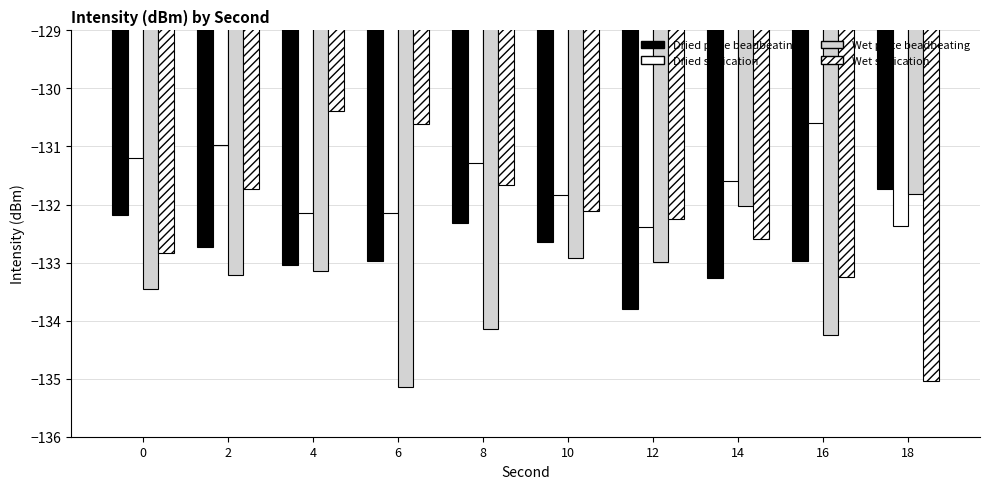

How many bars are there in each group?

4